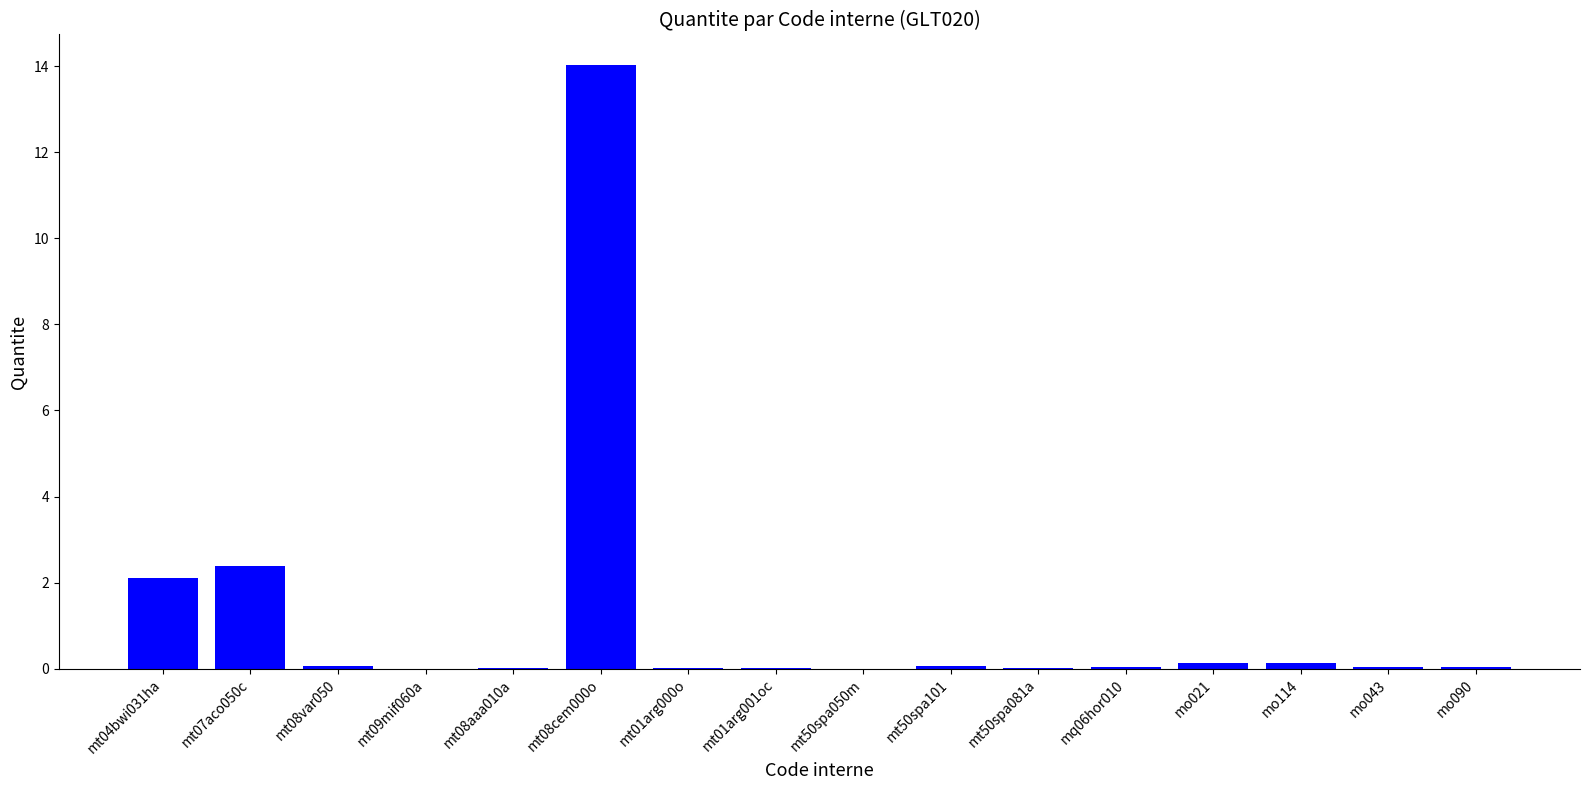

Is it true that the value at mo021 is 0.1?

True